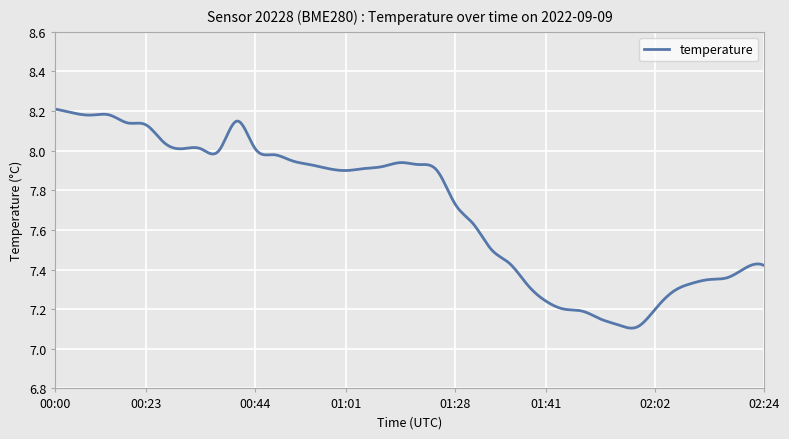

How many lines are shown in the chart?

1